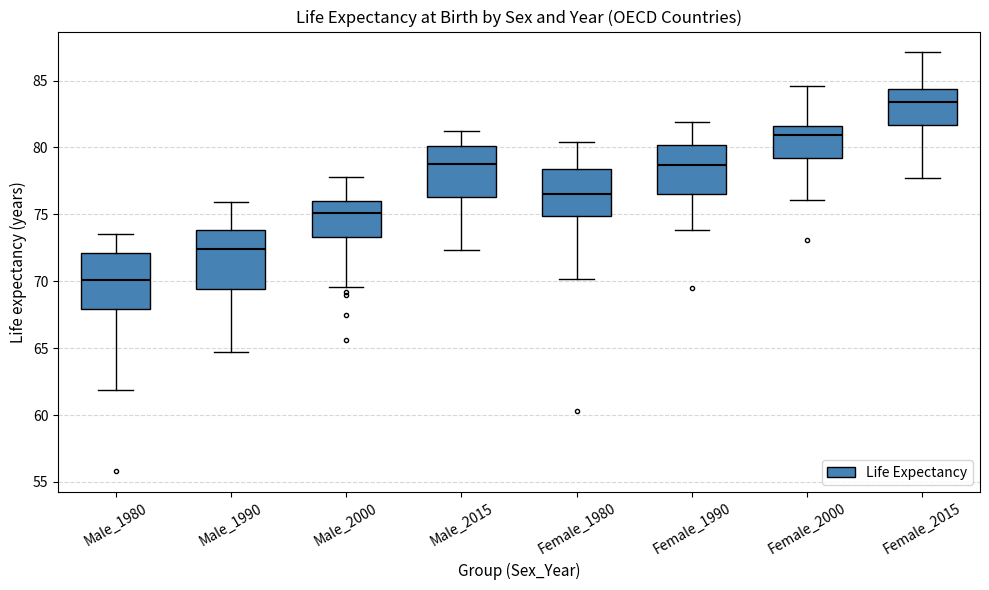

Where does the lower whisker of the box for Female_2015 end on the y-axis? The values are not printed on the chart, so give them approximately, as read against the axis.

77.5